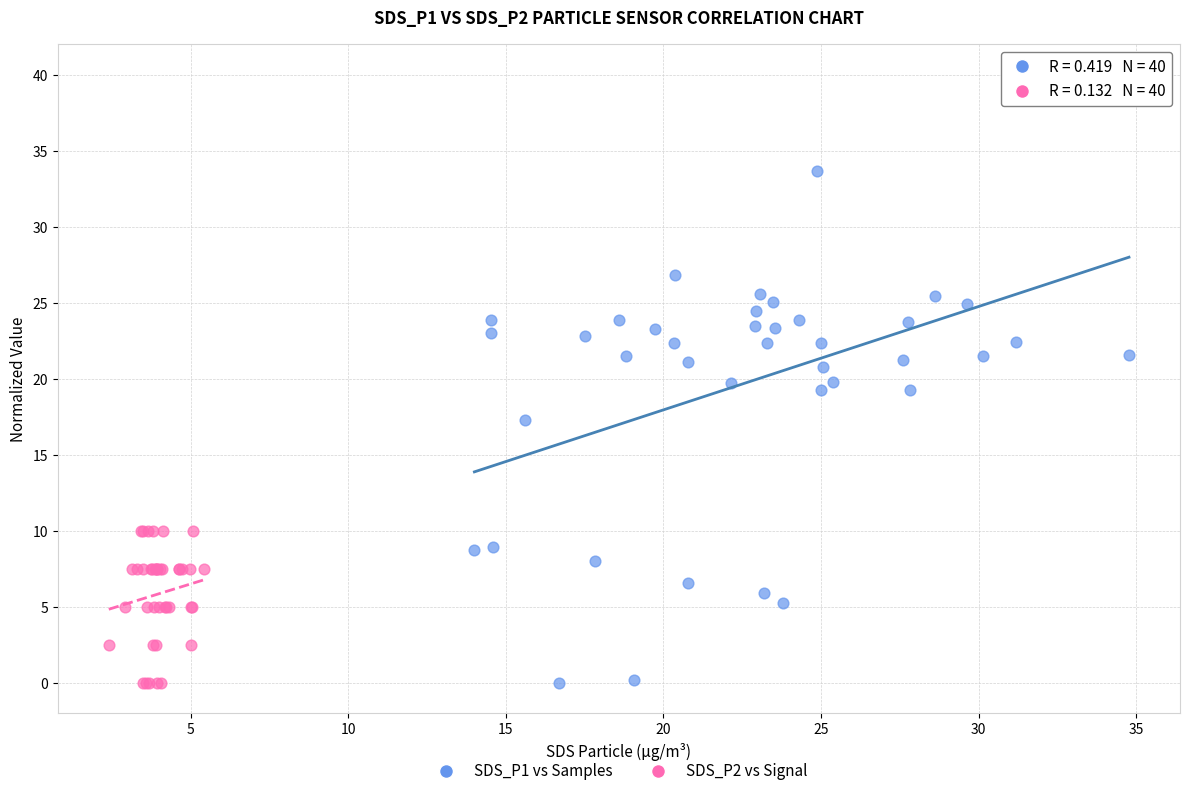

Which series reaches the maximum Y coordinate?

SDS_P1 vs Samples